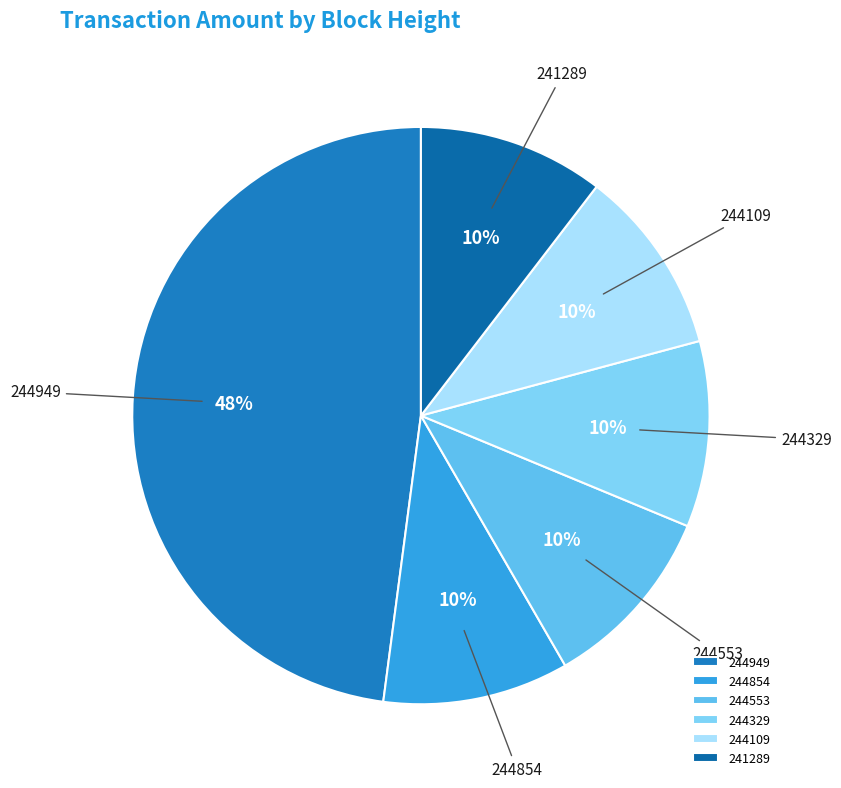

Count the number of slices in the pie.

6